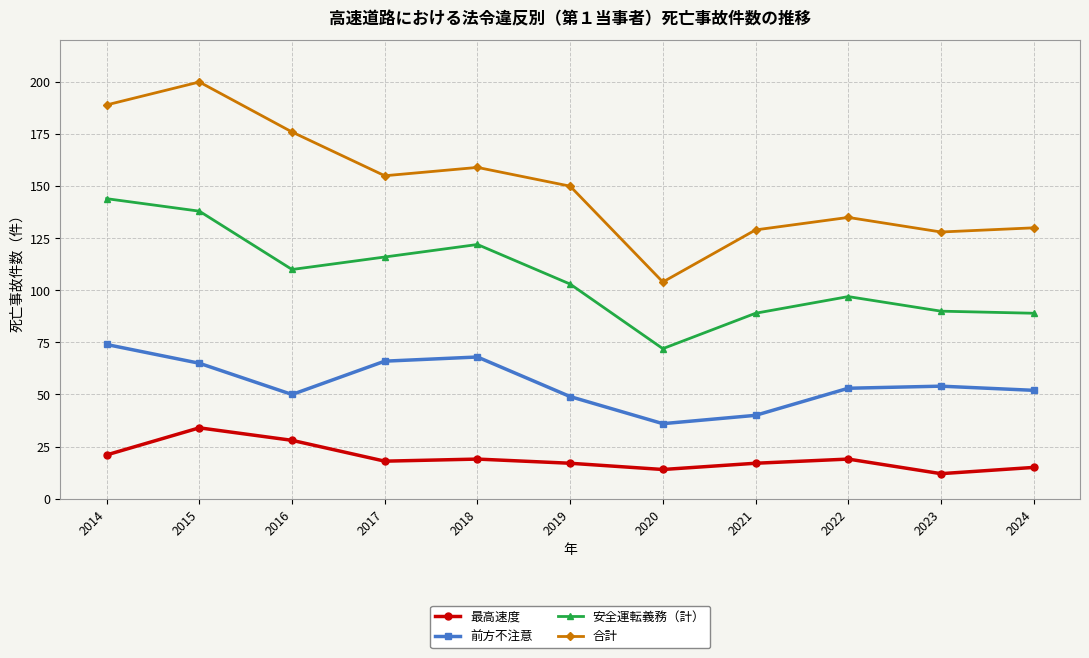

What is the average value of the 合計 series?

150